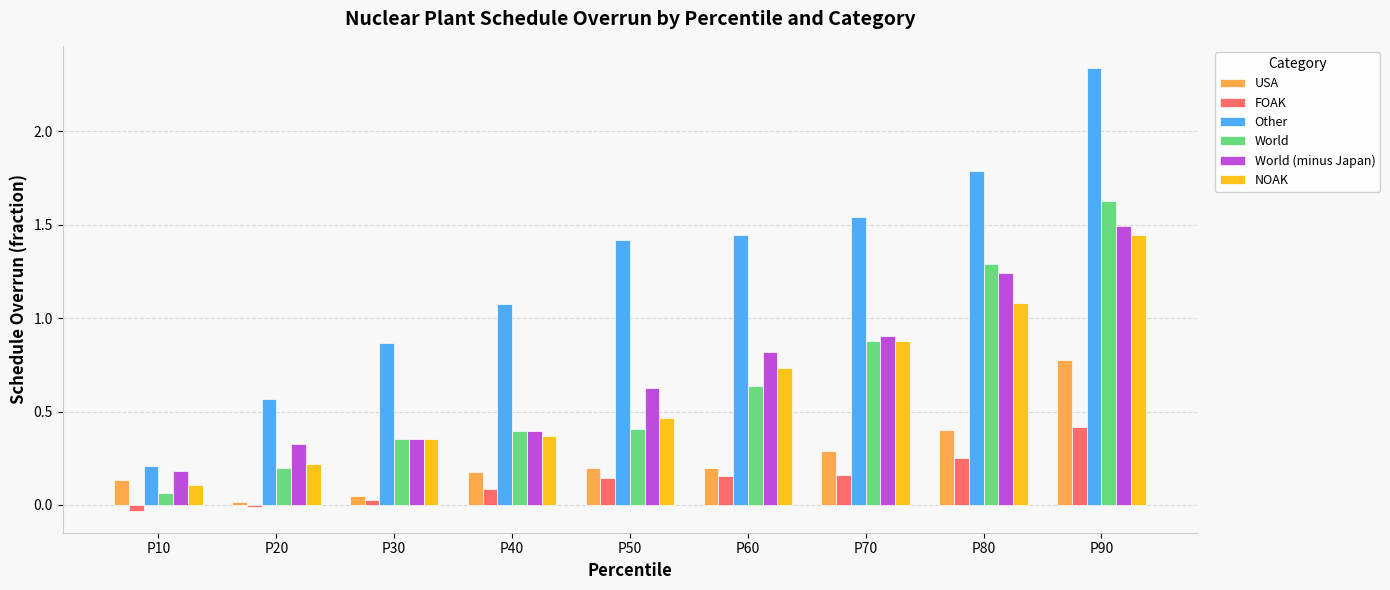

What is the maximum value for World?

1.6